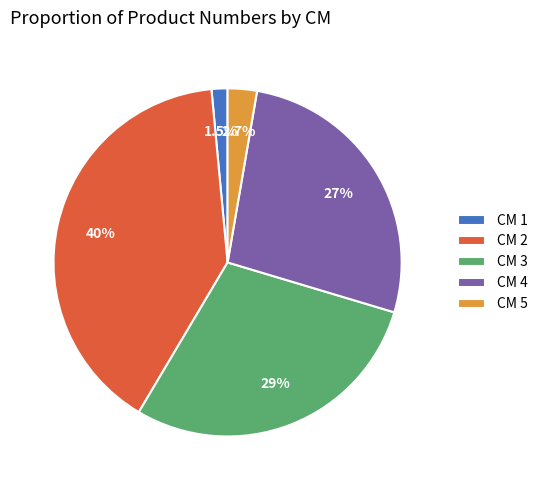

What percentage is NOT represented by CM 2?

60.0%